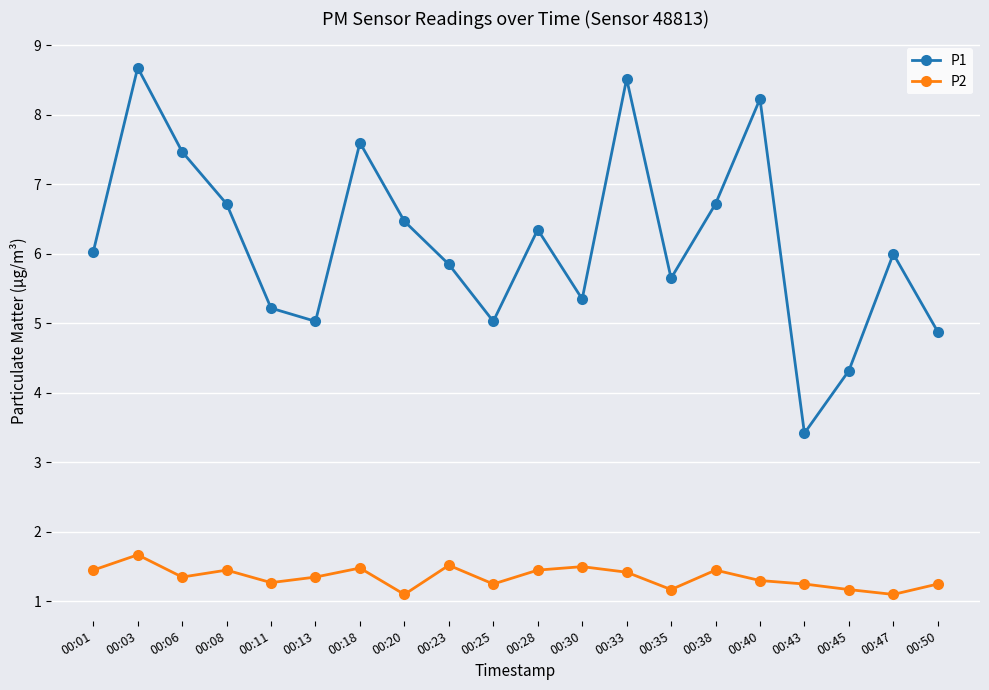

Which category has the highest value in the P2 series?

00:03